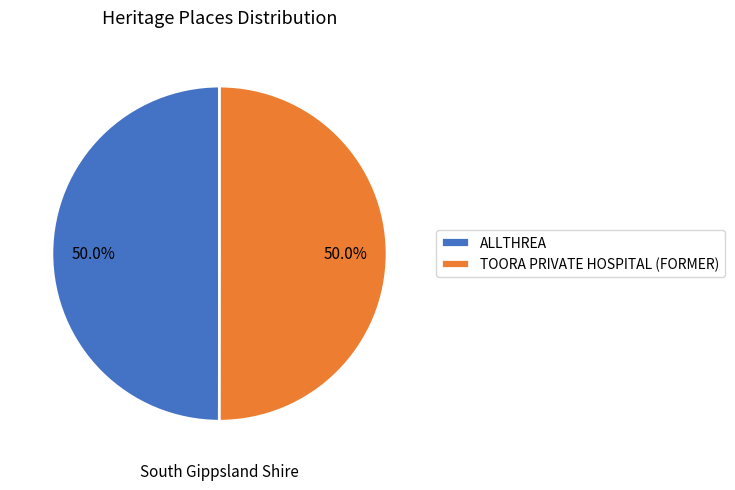

Approximately how many times larger is the value at ALLTHREA compared to TOORA PRIVATE HOSPITAL (FORMER)?

1.0